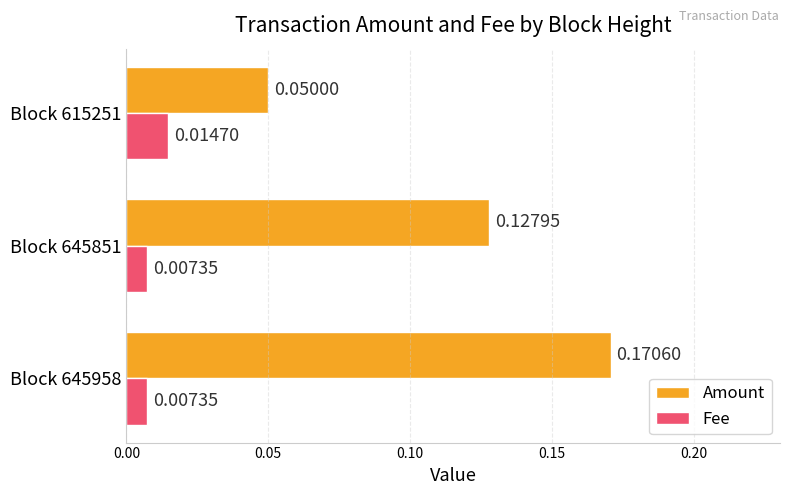

Which series changed the most between Block 645958 and Block 615251?

Amount